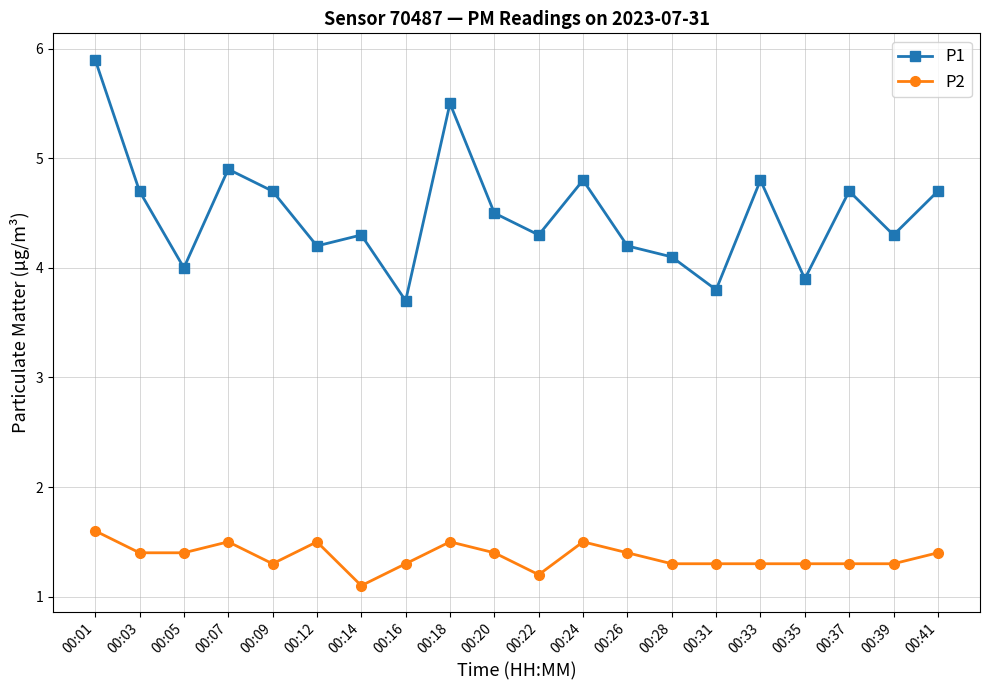

What is the lowest value of the P2 series?

1.1